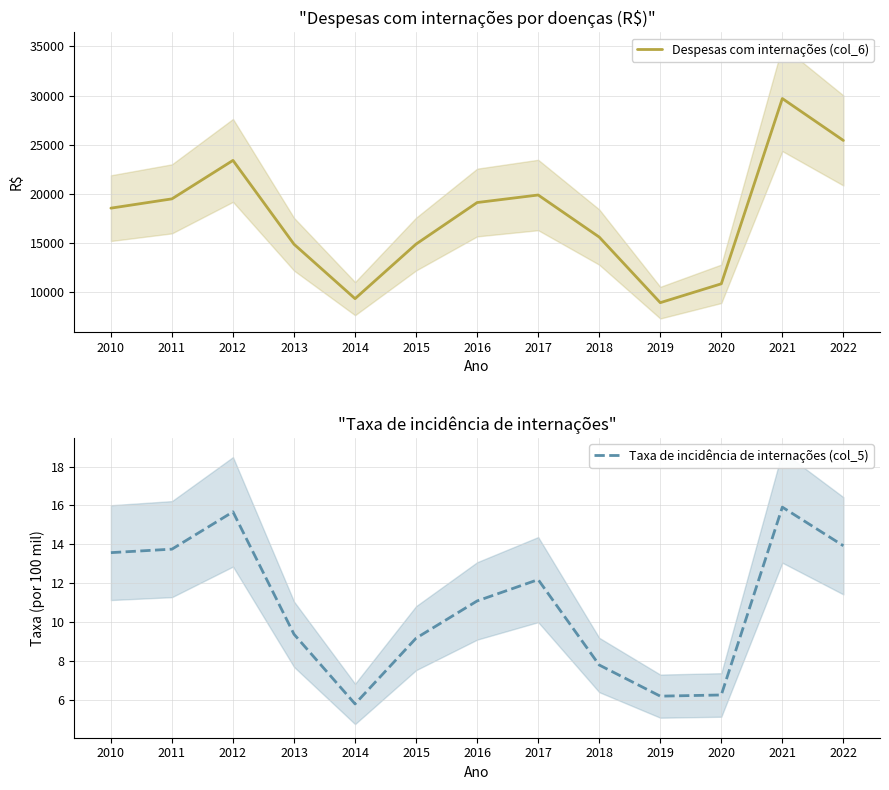

What value does the Taxa de incidência de internações (col_5) series have at 2018?

7.8